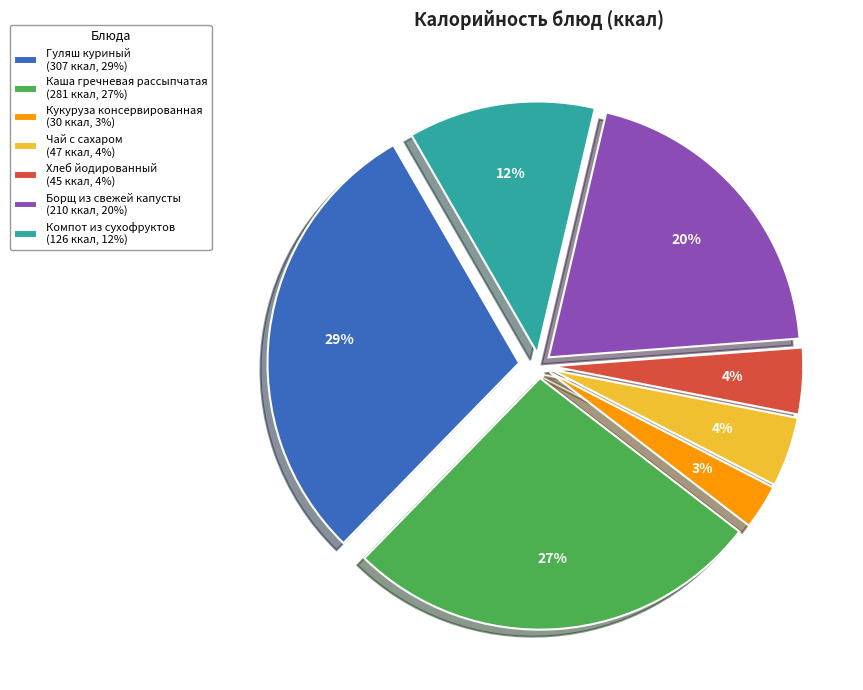

Combined, do Хлеб йодированный (45 ккал, 4%) and Чай с сахаром (47 ккал, 4%) account for over 50%?

No